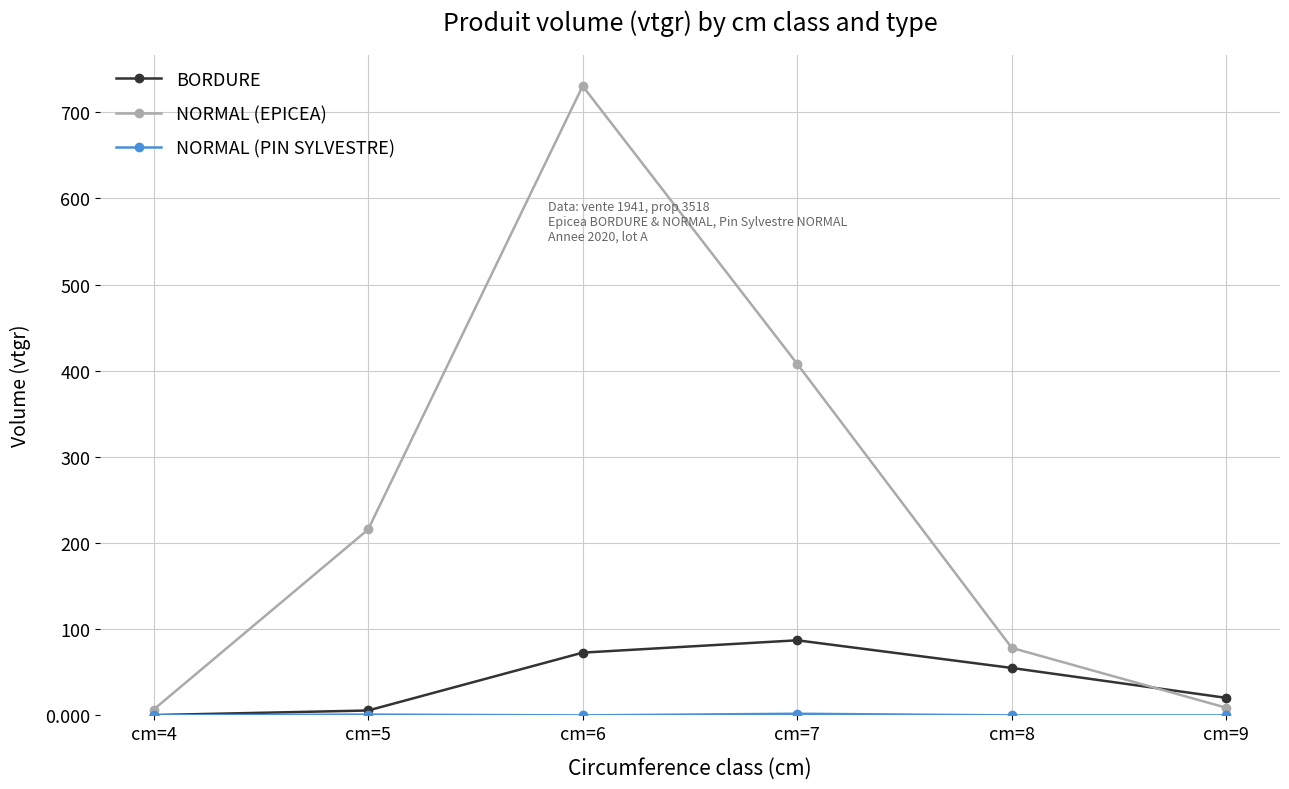

What is the value of the BORDURE point at the 3rd from the left?

72.8